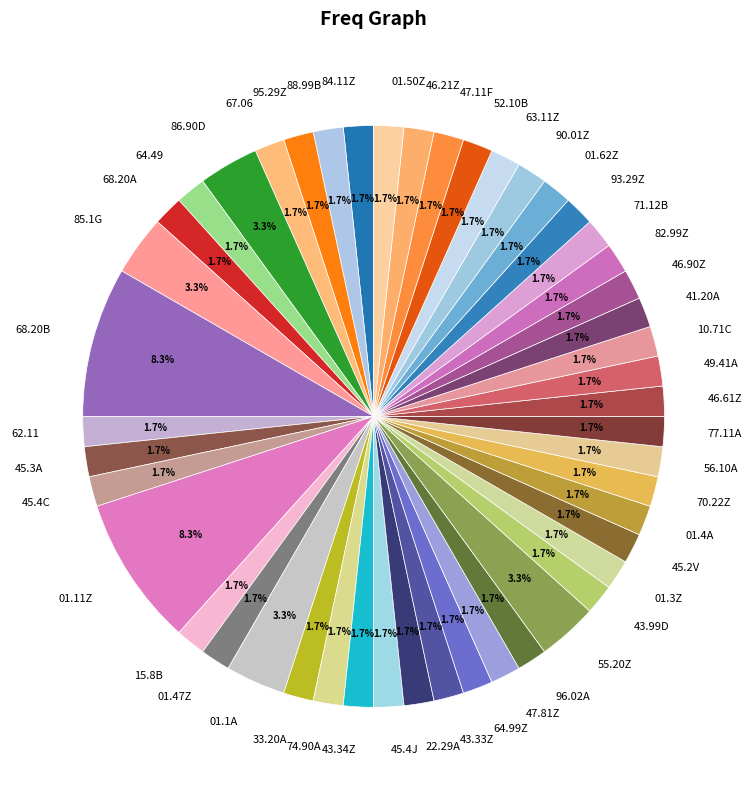

How many segments does this pie chart have?

48